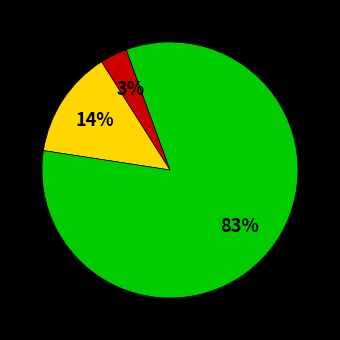

To the nearest percent, what is the average slice percentage?

33%